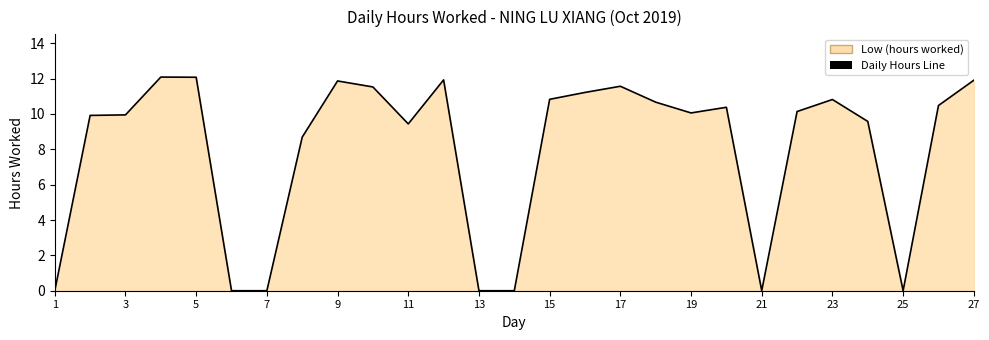

How many data points are less than 10?

12